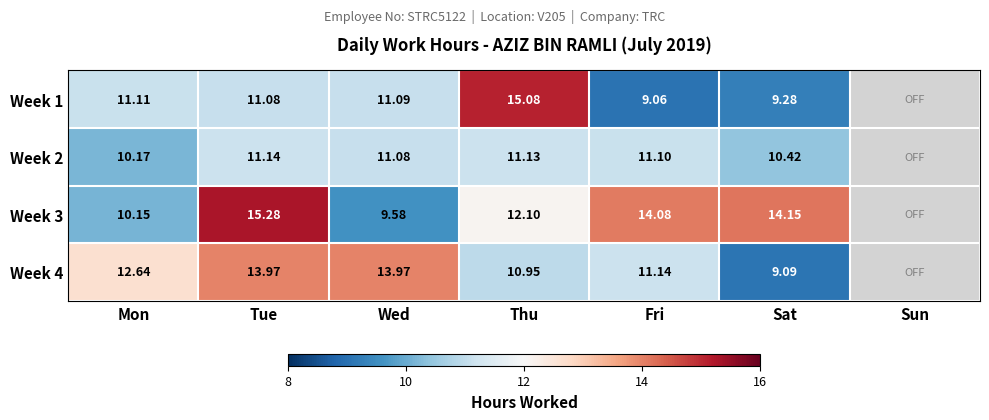

The Week 4 series shows 12.6 at Mon. True or false?

True